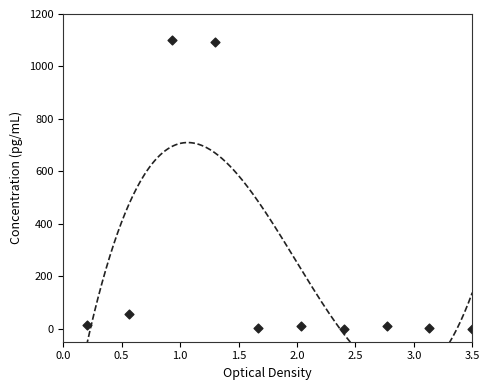

What Y value in the scatter plot is closest to 550?

57.2